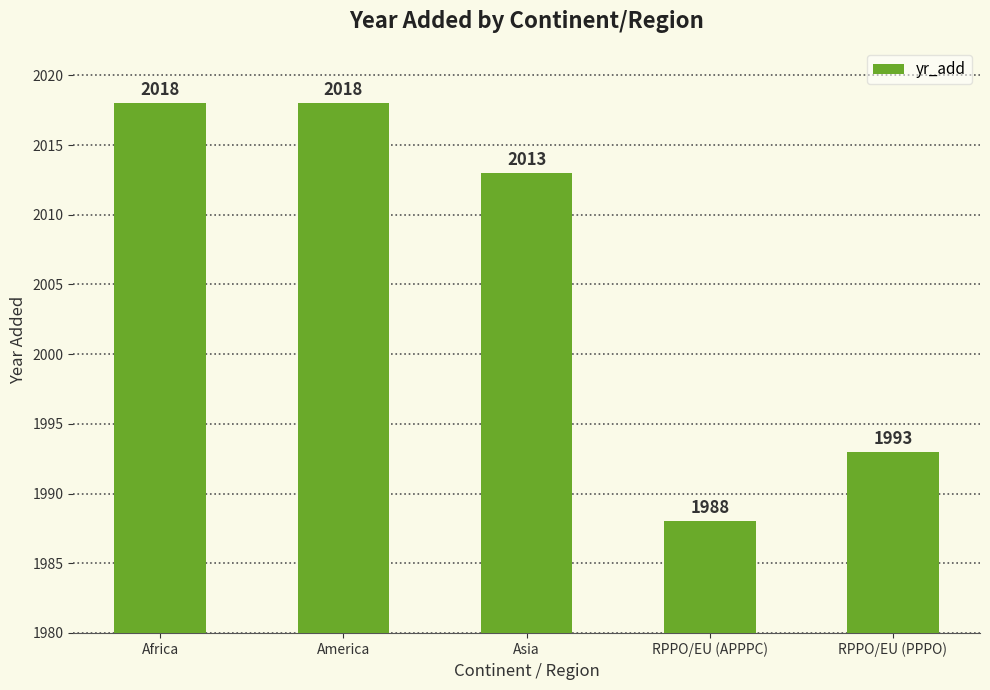

Are the bars grouped side by side (vs. stacked)?

No